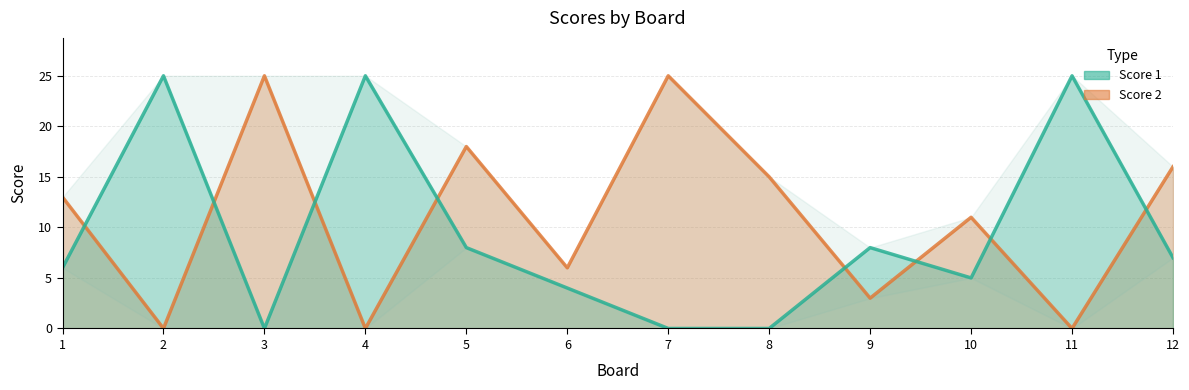

How many series are shown in this chart?

2